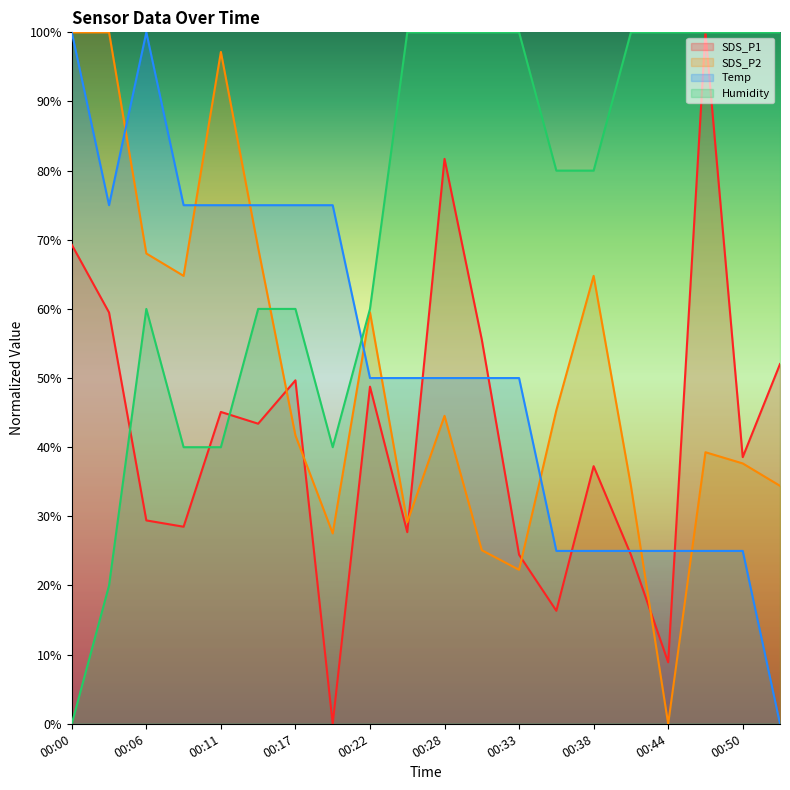

What value does the Humidity series have at 00:50?

100.0